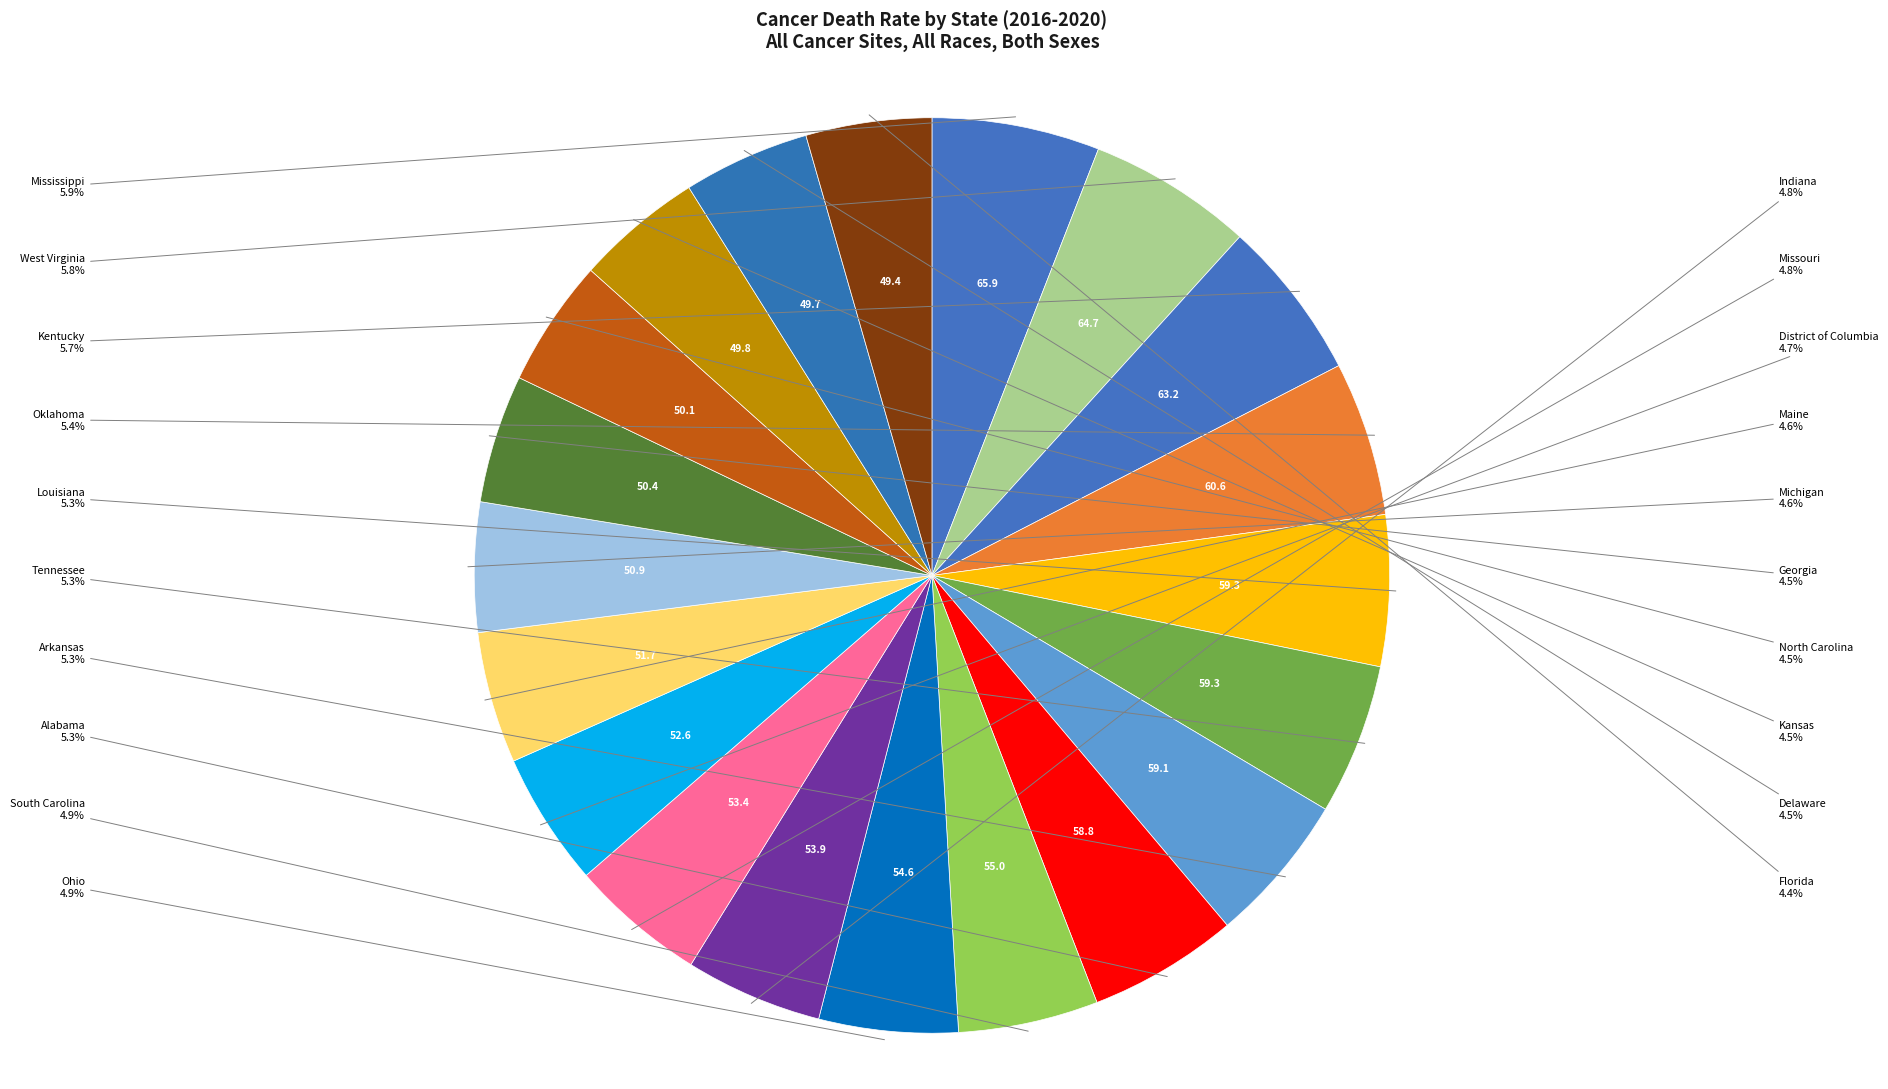

Is there any slice that represents more than half of the pie?

No